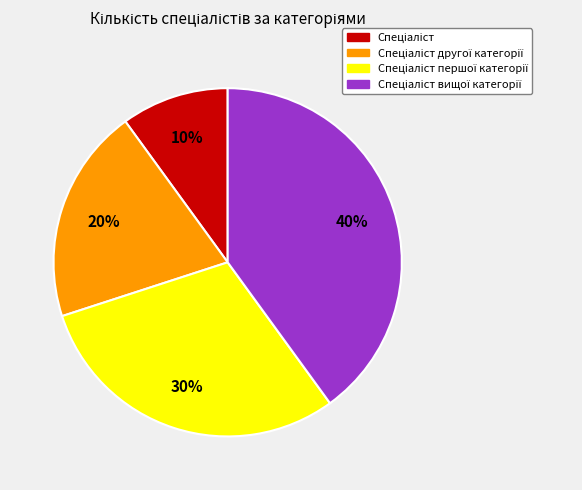

To the nearest percent, what is the average slice percentage?

25%